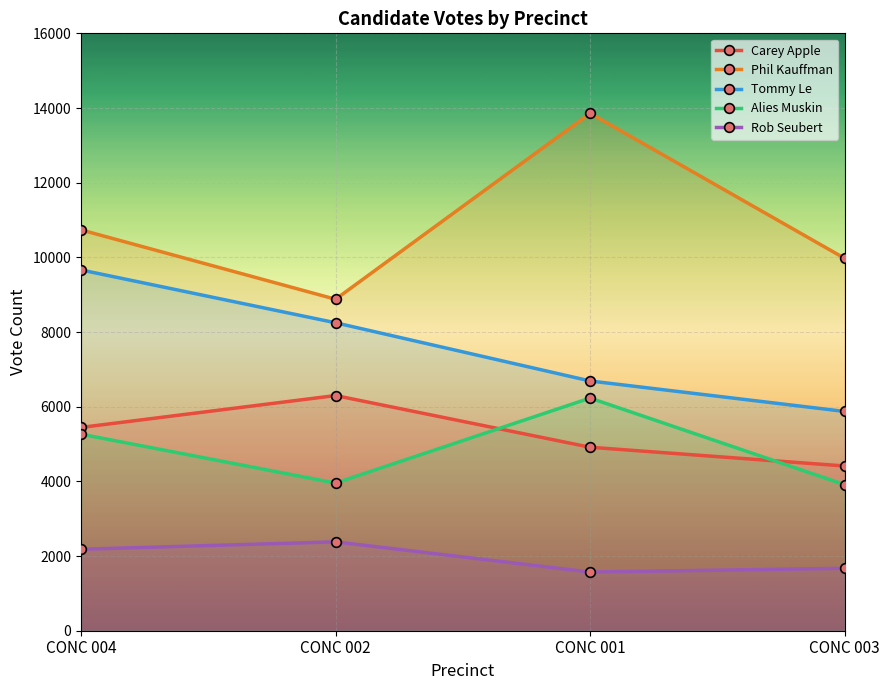

The value of Alies Muskin at CONC 004 is 8544. True or false?

False